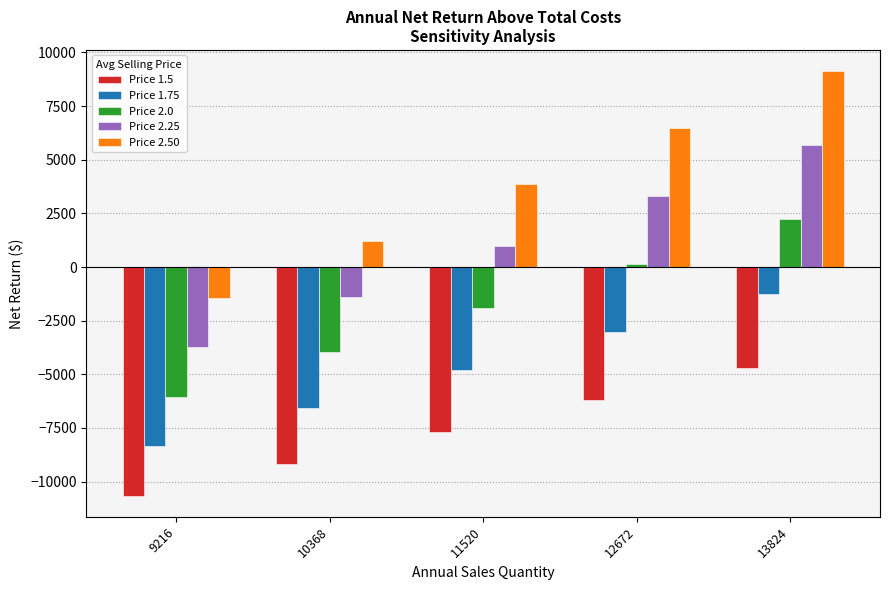

Which series changed the most between 12672 and 13824?

Price 2.50